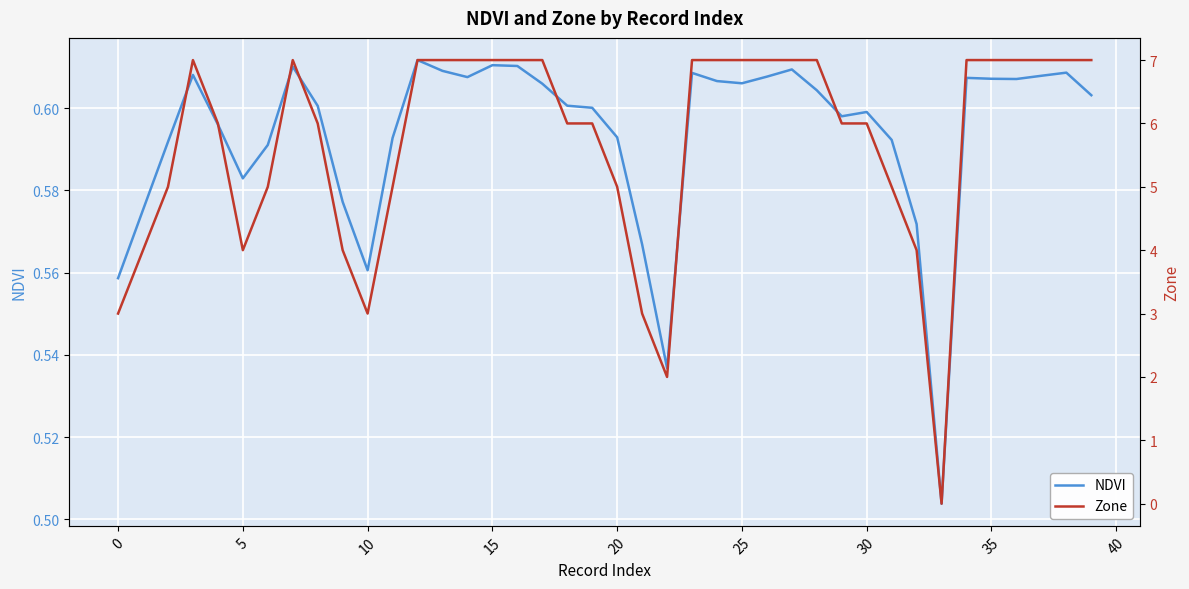

At how many categories does at least one series exceed 0?

40